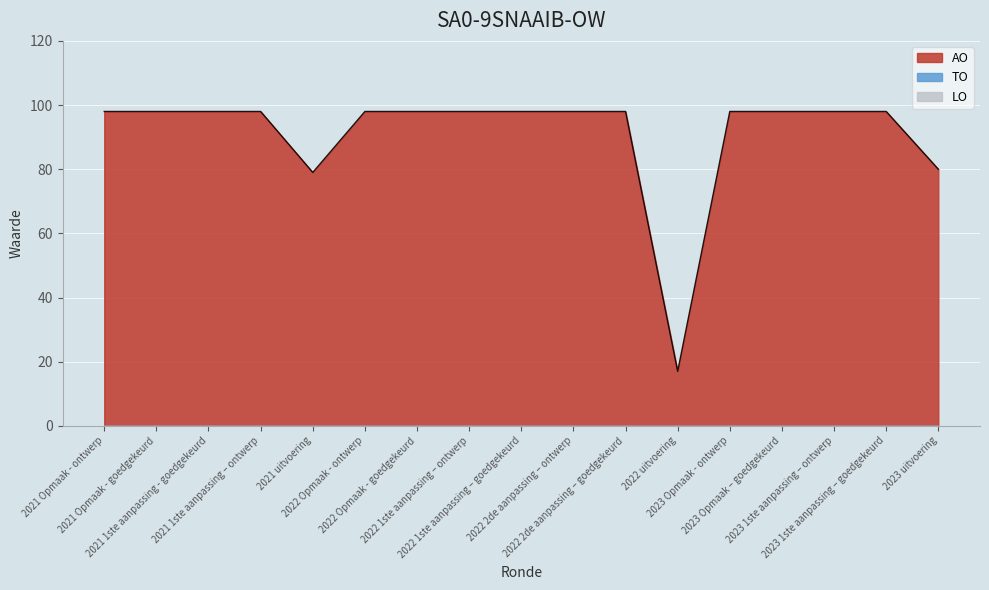

Which category has the lowest value across all series?

2021 Opmaak - ontwerp